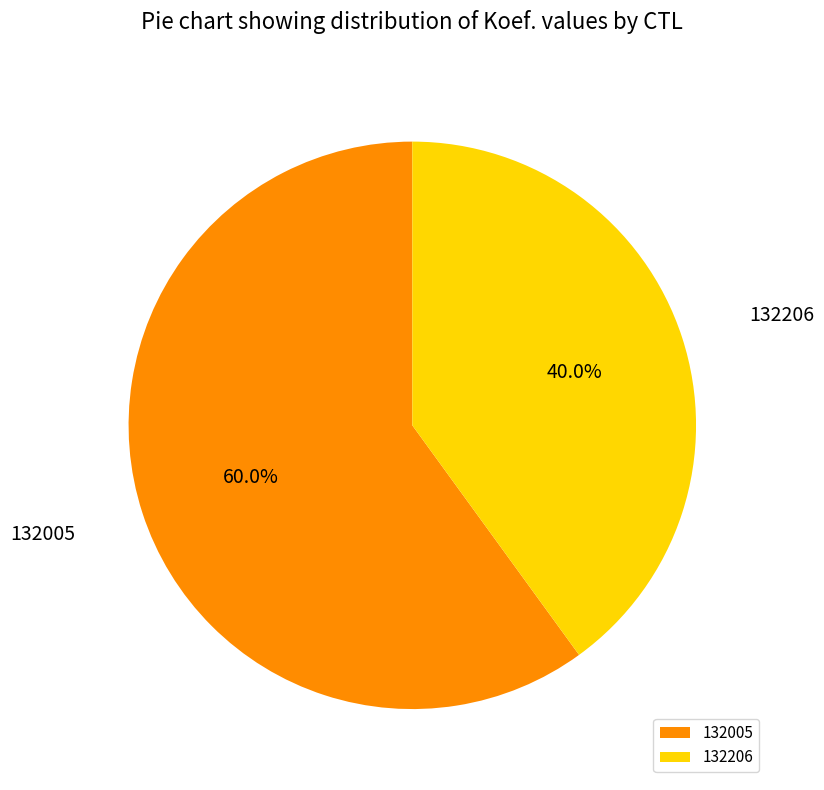

To the nearest percent, what portion does 132005 represent?

60%